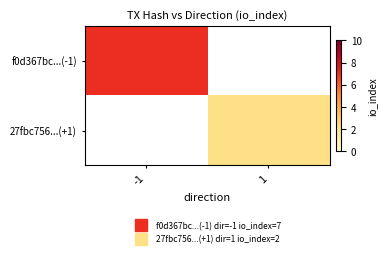

Rank the categories by 27fbc756...(+1) value from lowest to highest.

-1, 1